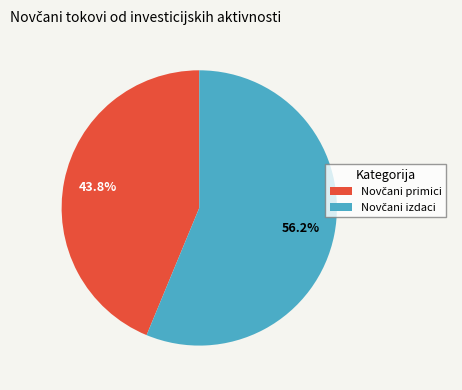

To the nearest percent, what is the average slice percentage?

50%